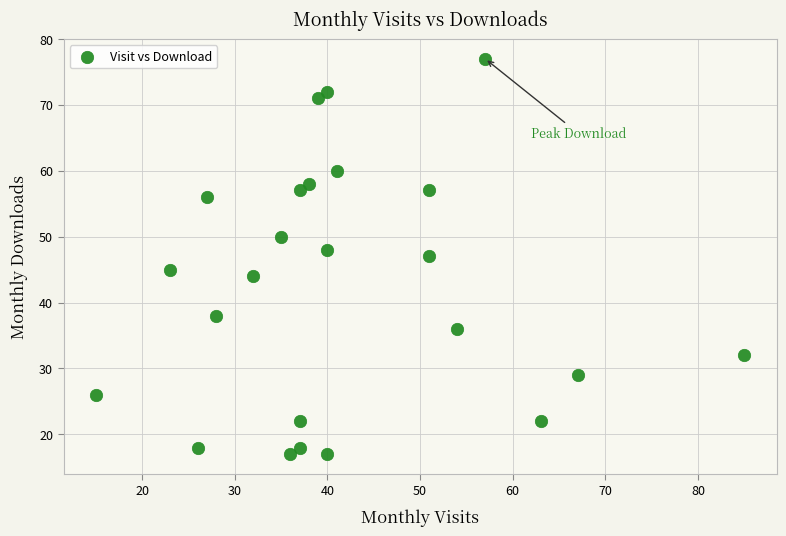

What is the range of Y values (max minus min)?

60